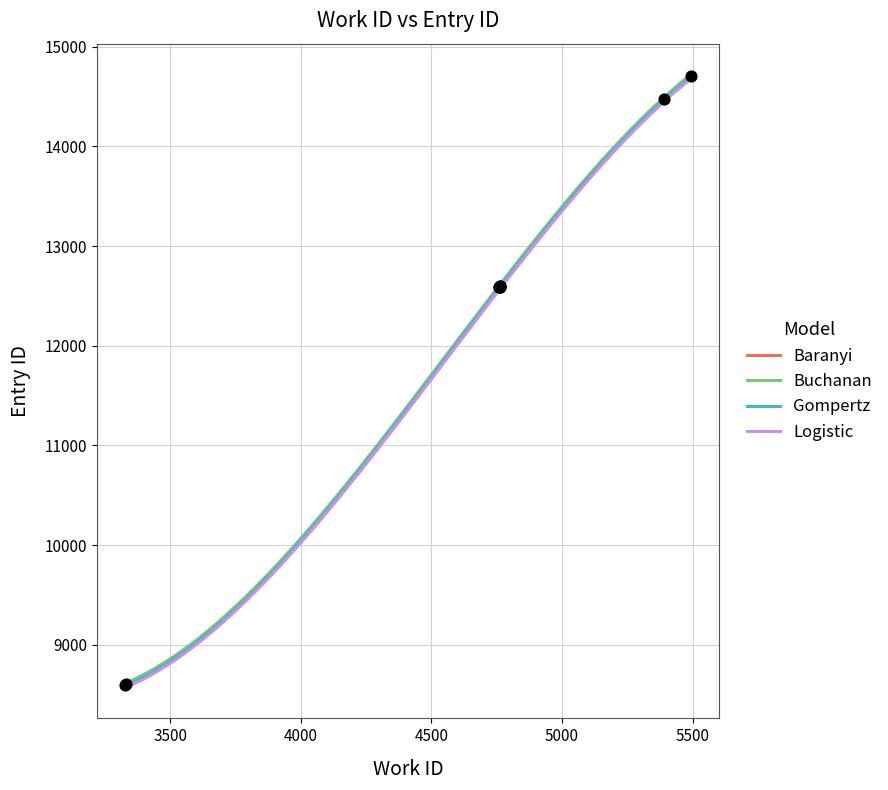

What is the ratio of the value at 5493 to the value at 5390?

1.0